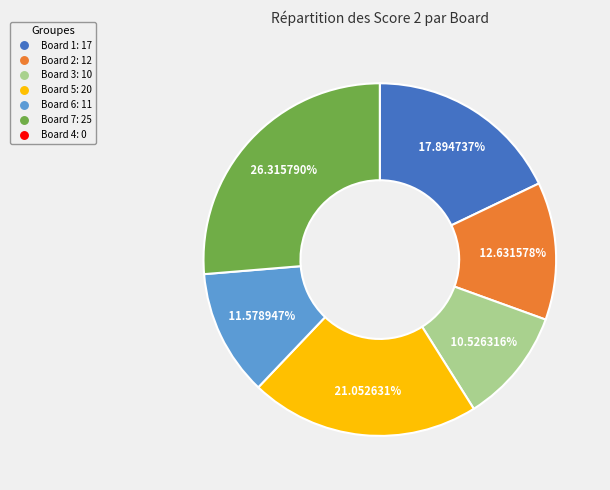

Does any single category account for the majority?

No